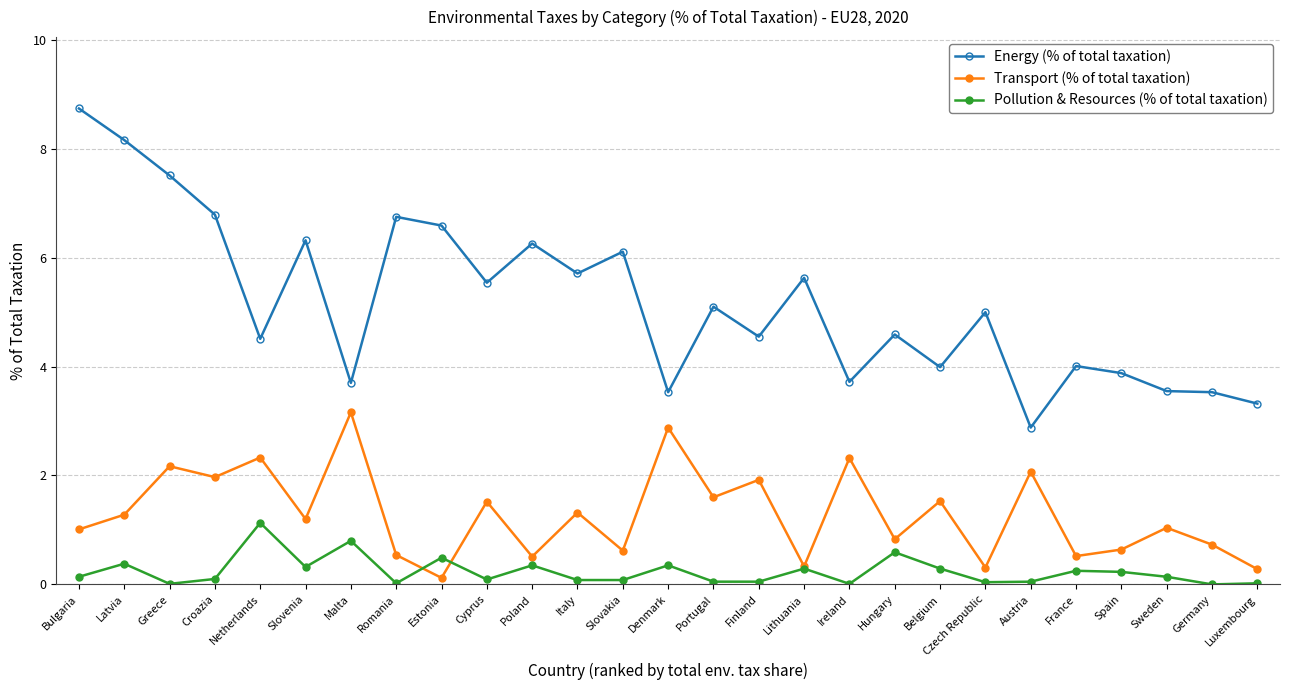

Where does the Energy (% of total taxation) series first go above 5?

Bulgaria